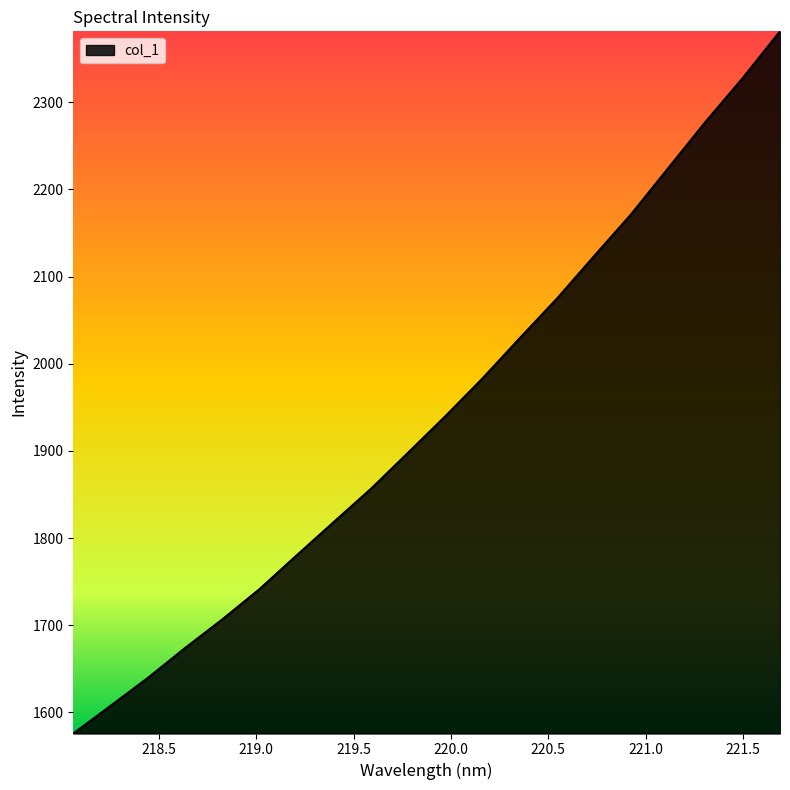

Reading left to right, transcribe all the data shown in this chart.

1575.9	1607.5	1639.5	1673.8	1706.6	1741.4	1780.1	1818.5	1856.6	1898.1	1939.8	1983.3	2029.3	2074.8	2123.5	2171.7	2224.8	2277.7	2327.9	2381.3